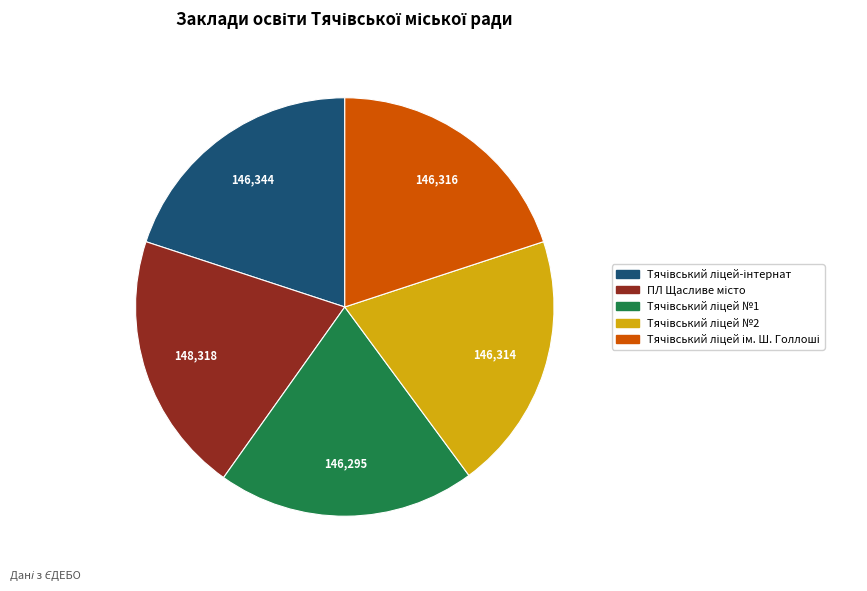

Does any single category account for the majority?

No